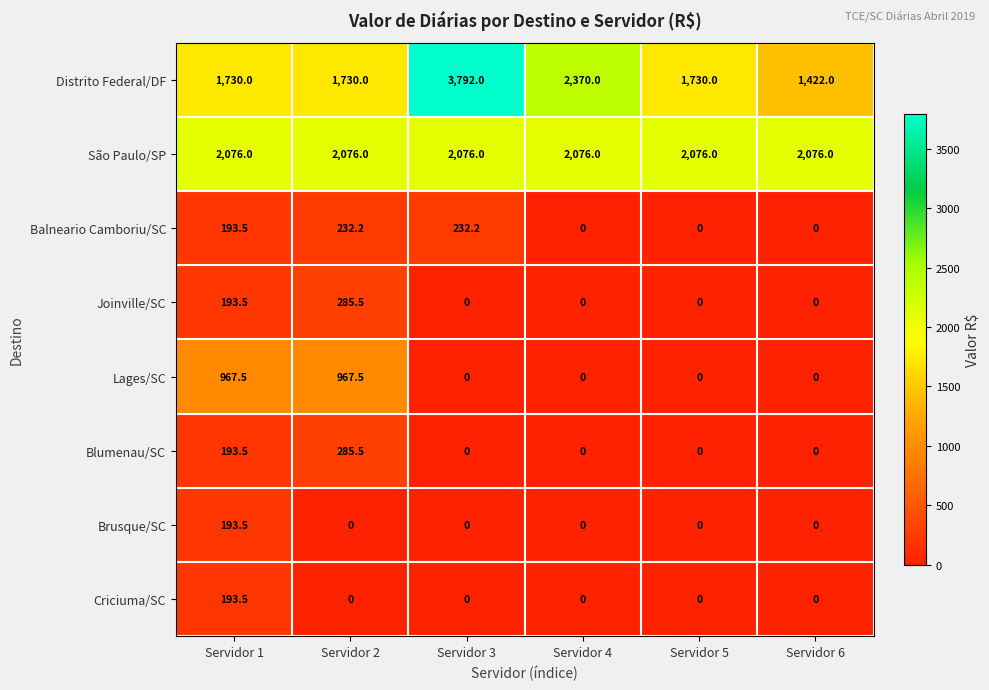

What is the total value across all series at Servidor 3?

6100.2